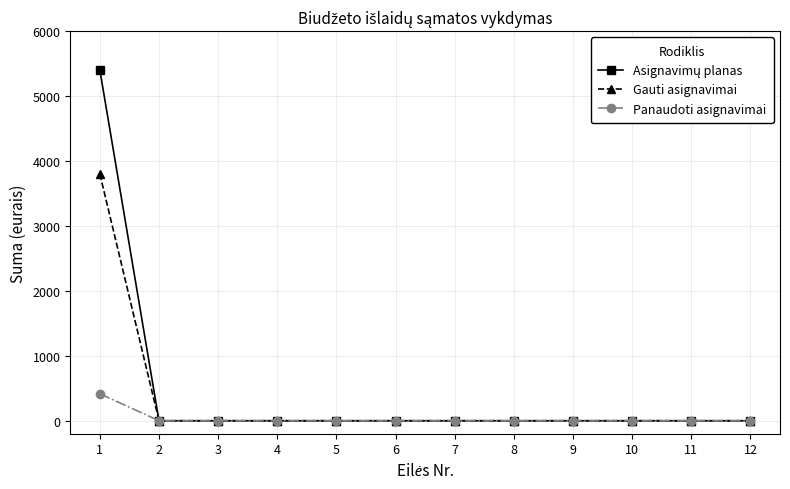

Does the chart have visible grid lines?

Yes